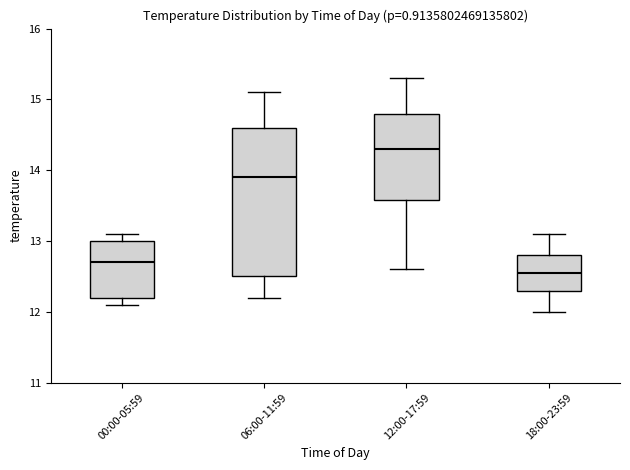

Which box has the lowest median line?

18:00-23:59